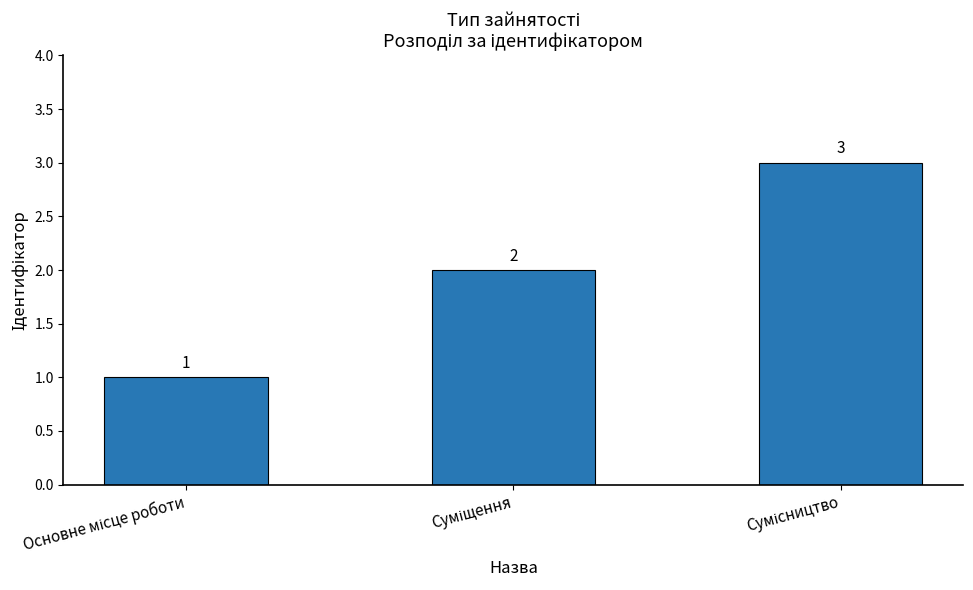

What is the maximum value shown in the chart?

3